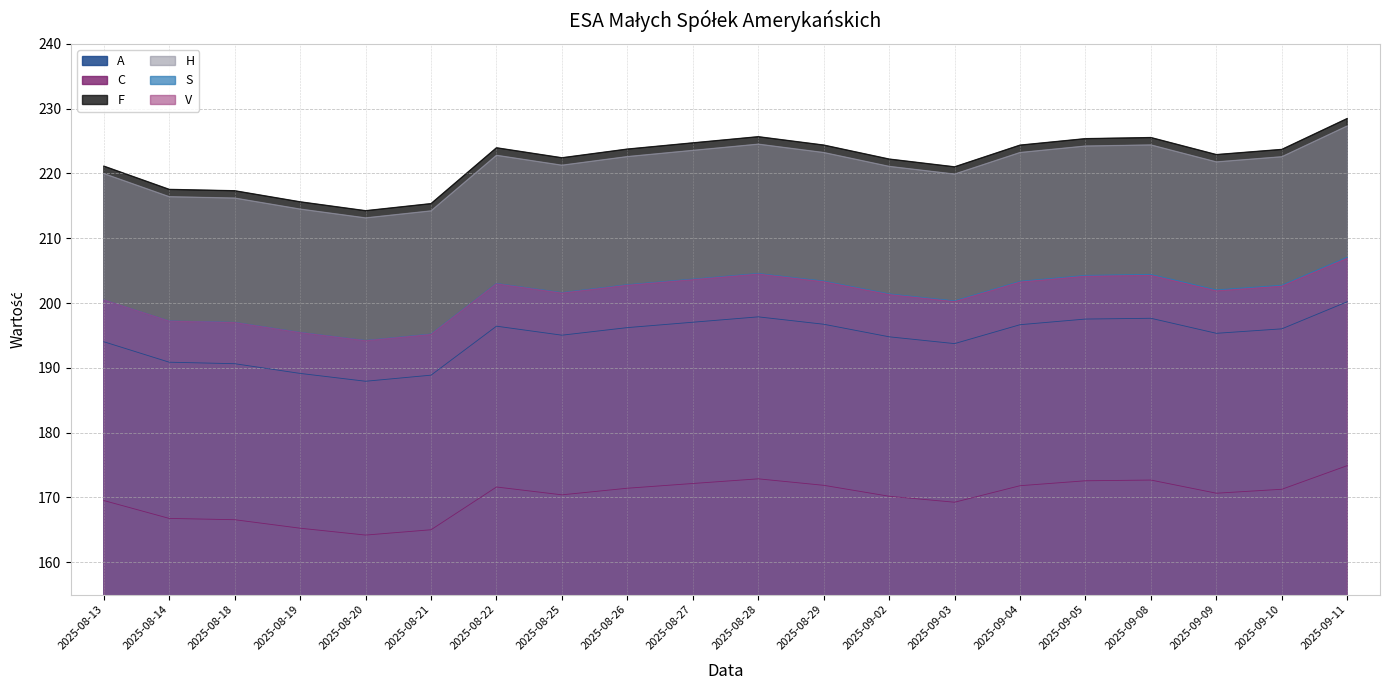

What is the total value across all series at 2025-08-19?

1175.4